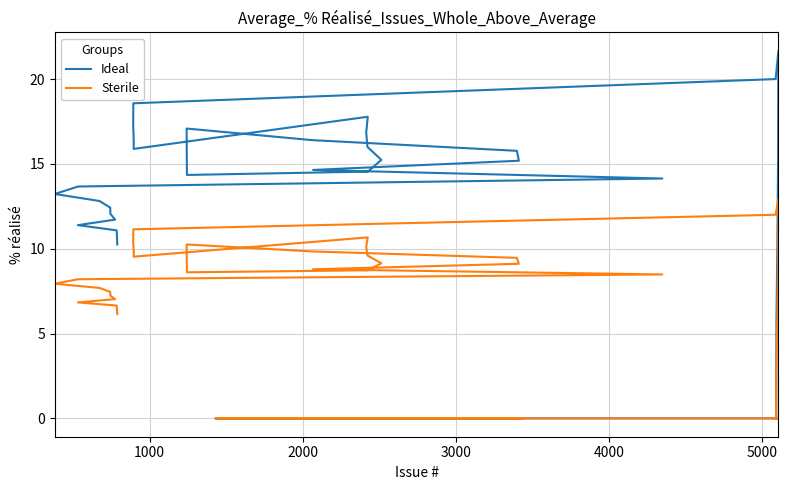

Is the value of Ideal at 9 greater than the value of Sterile at 18?

No